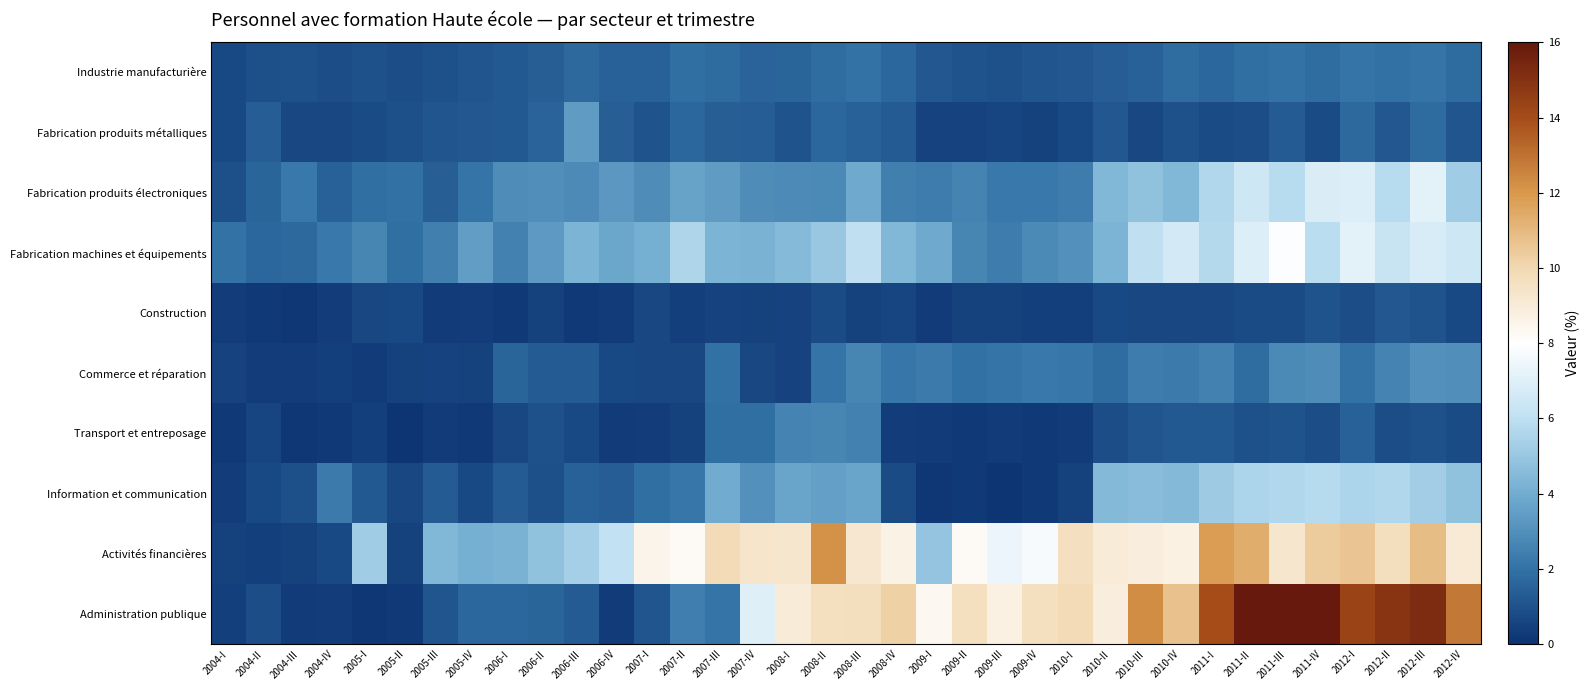

At 2009-III, list the series in order from largest to smallest.

Administration publique, Activités financières, Fabrication machines et équipements, Fabrication produits électroniques, Commerce et réparation, Industrie manufacturière, Fabrication produits métalliques, Construction, Transport et entreposage, Information et communication